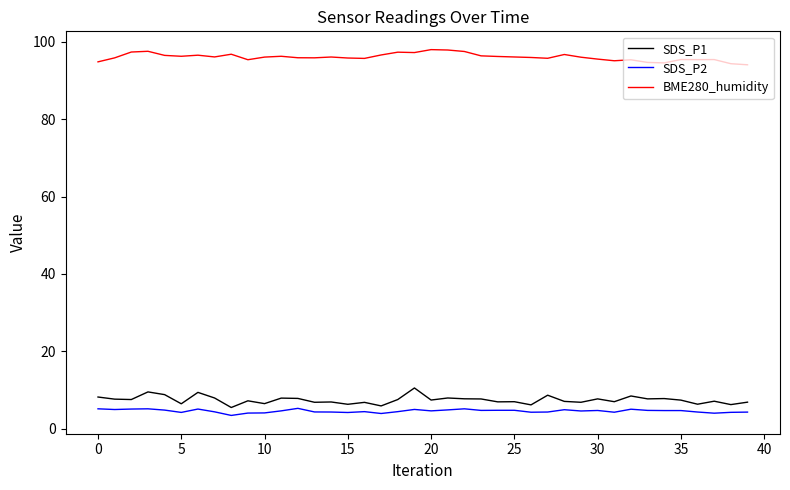

List the series in order of their peak value, highest first.

BME280_humidity, SDS_P1, SDS_P2